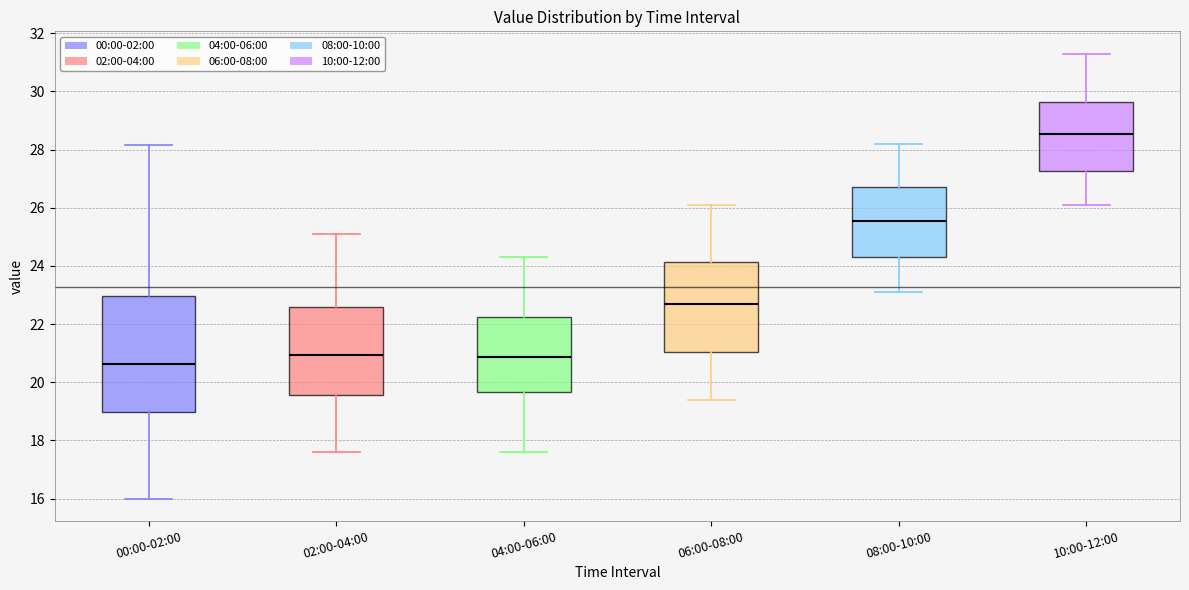

Where is the upper edge of the box for 06:00-08:00 on the y-axis? The values are not printed on the chart, so give them approximately, as read against the axis.

24.2